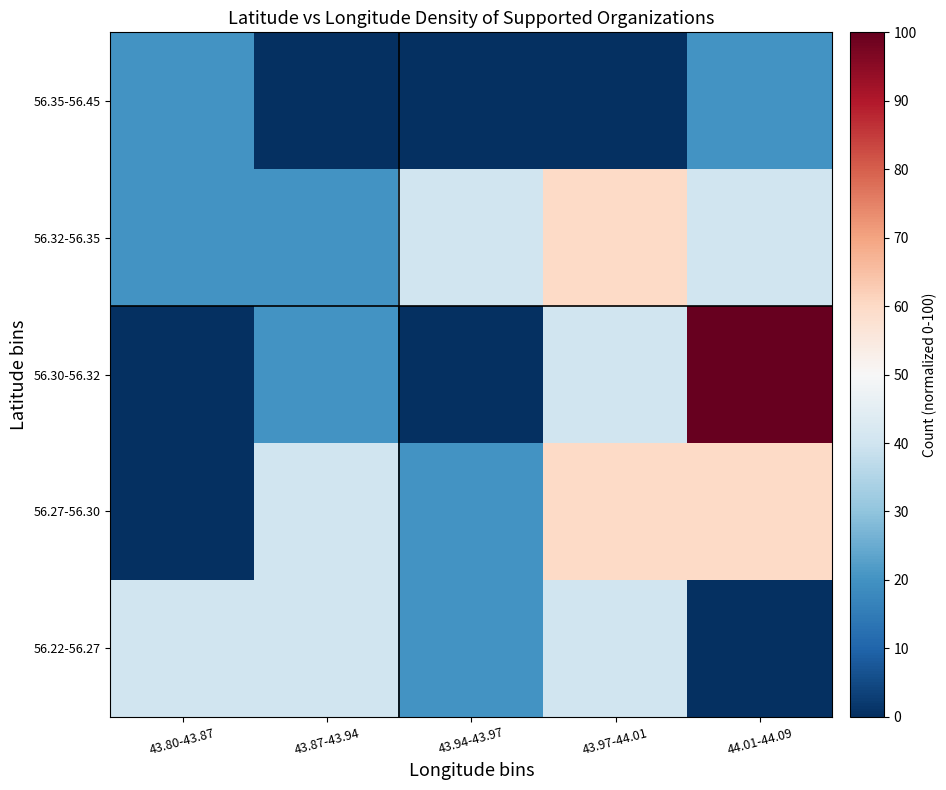

At how many categories does at least one series exceed 35?

5